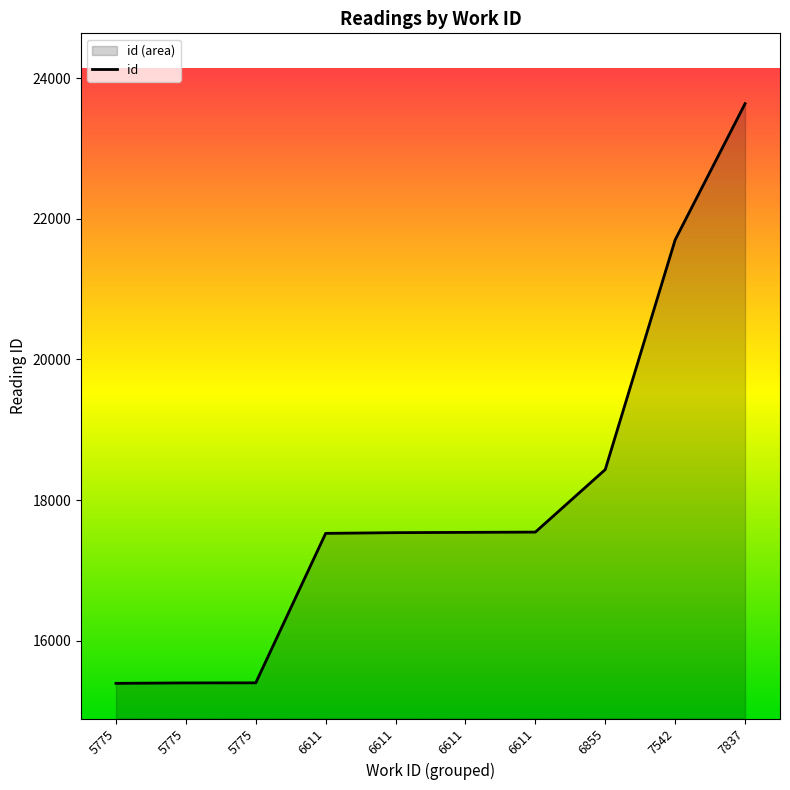

What is the change in value from 6611 to 7837?

+6108